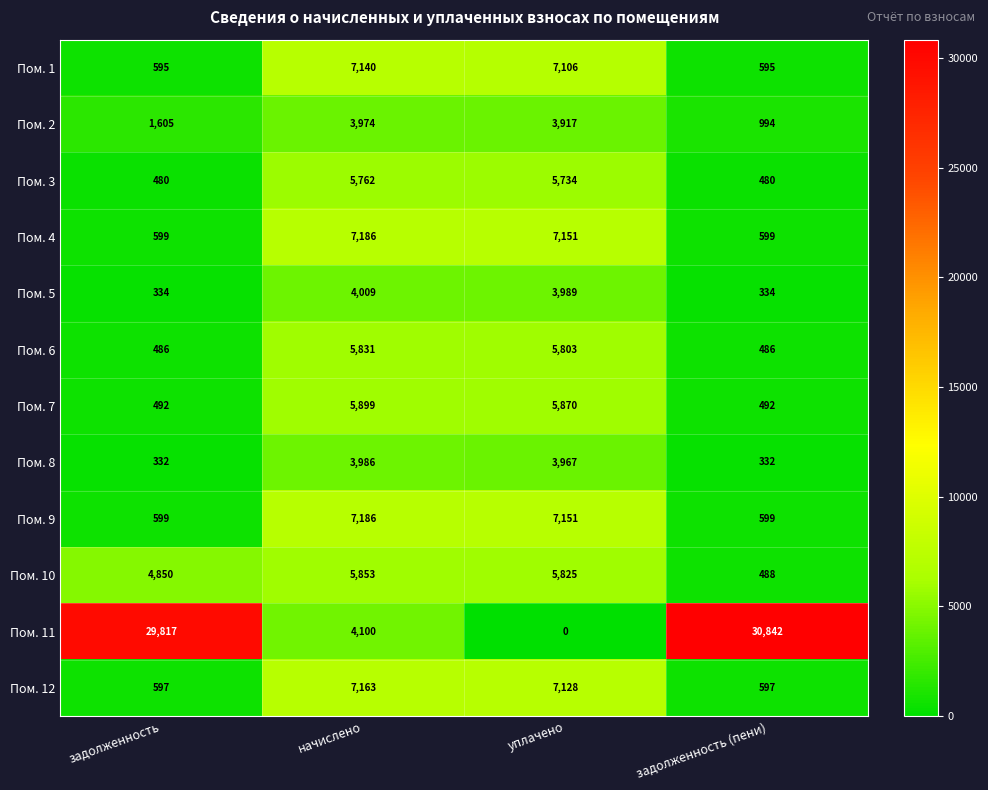

What is the difference between the Пом. 10 values at начислено and уплачено?

28